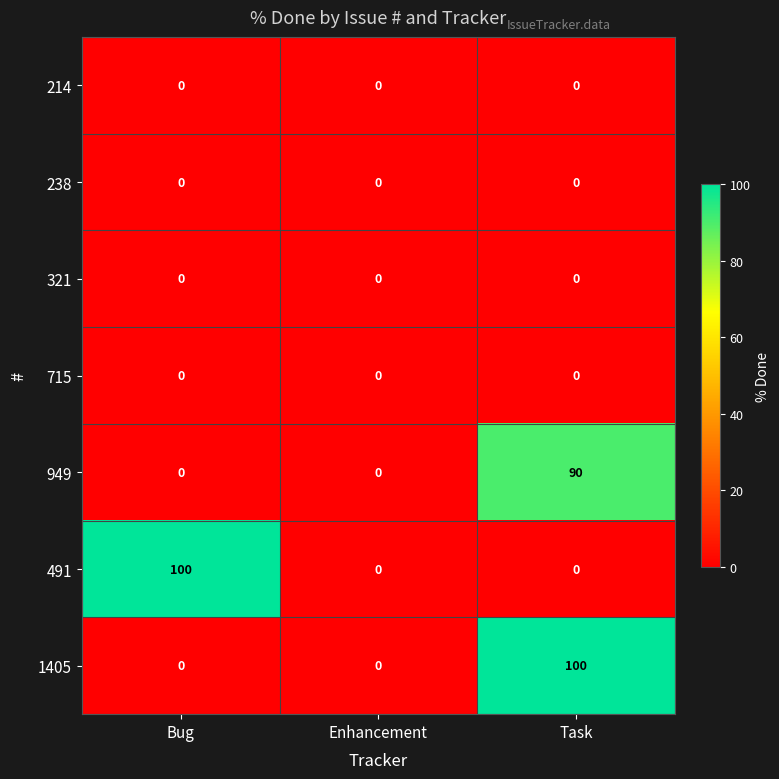

What is the spread (max minus min) of values at Bug?

100